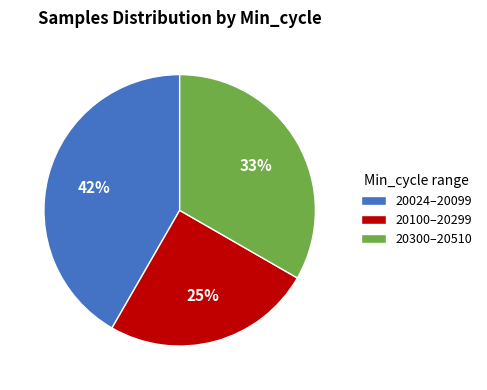

True or false: 20100–20299 accounts for 25% of the total.

True